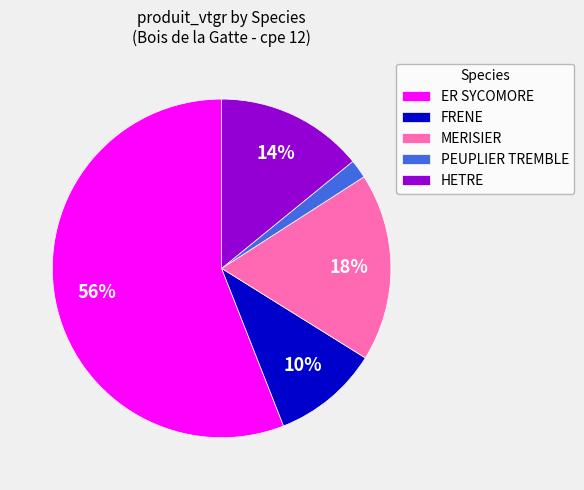

Count the number of slices in the pie.

5